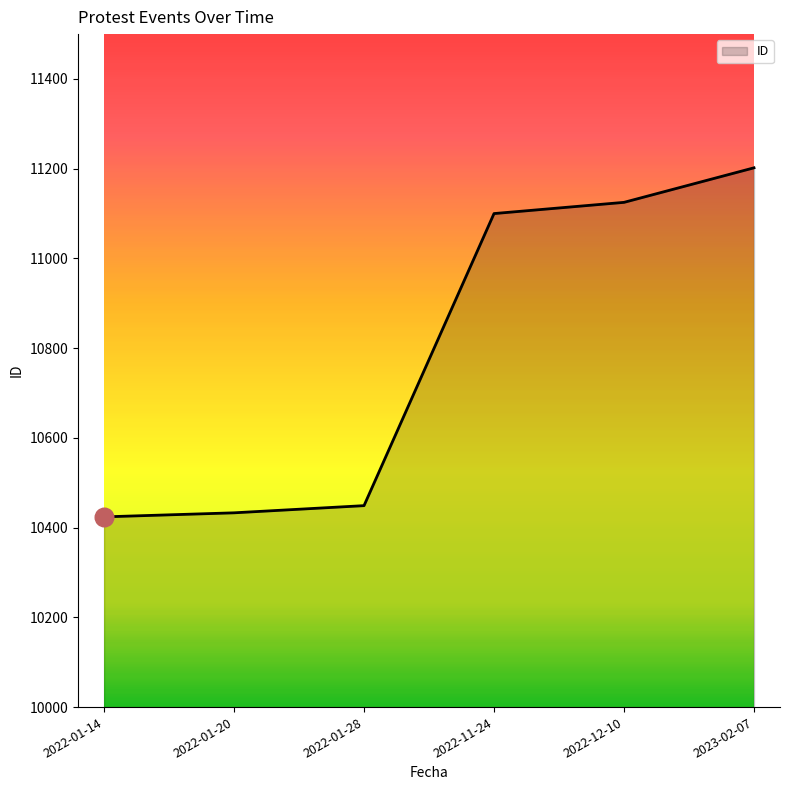

Between 2022-01-28 and 2022-01-20, which is larger?

2022-01-28